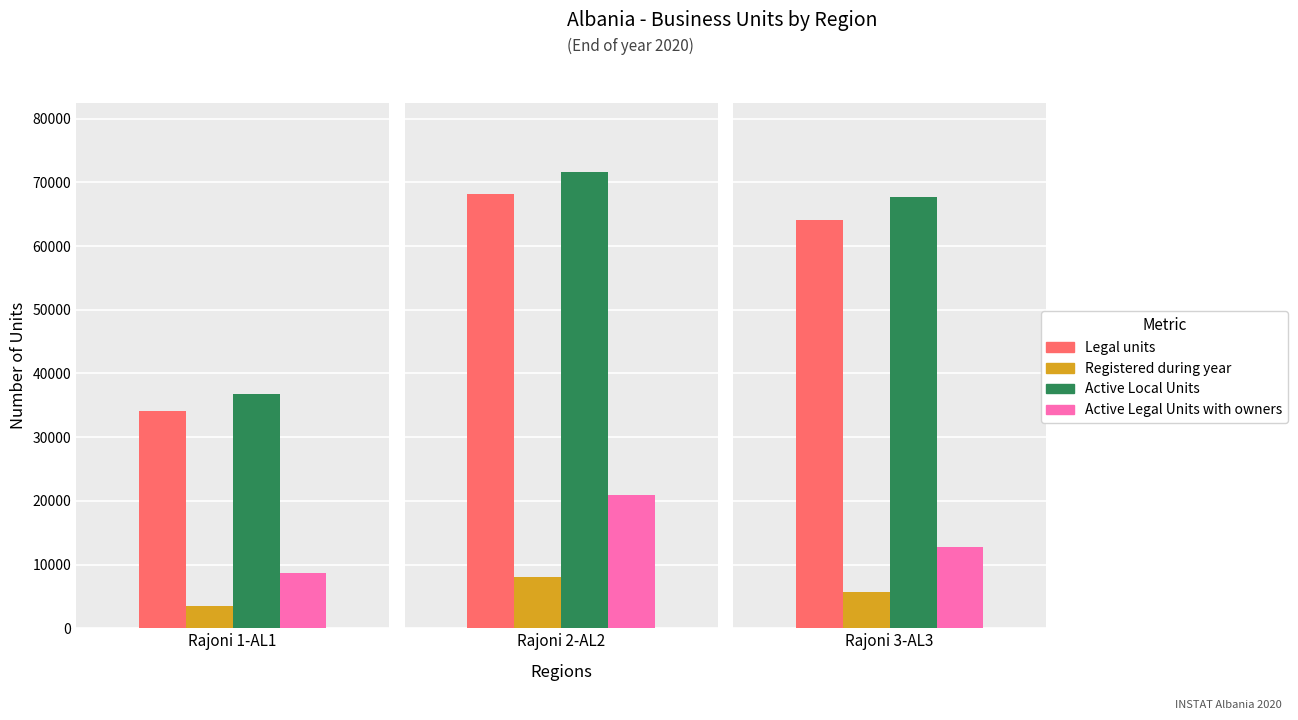

What is the sum of the Active Legal Units with owners values at Rajoni 3-AL3 and Rajoni 2-AL2?

33785